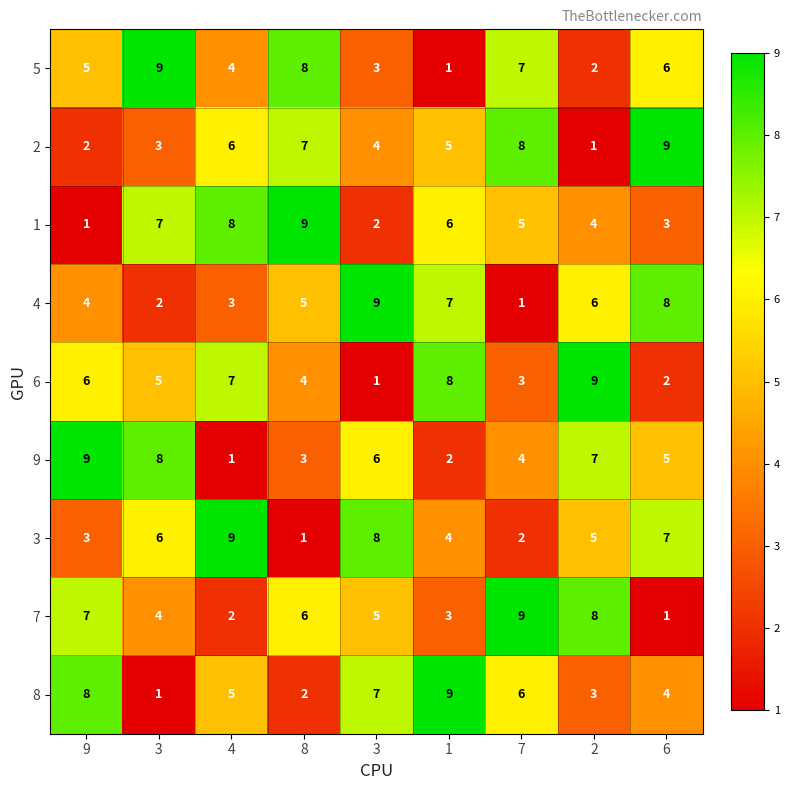

List the series in order of their peak value, lowest first.

5, 2, 1, 4, 6, 9, 3, 7, 8